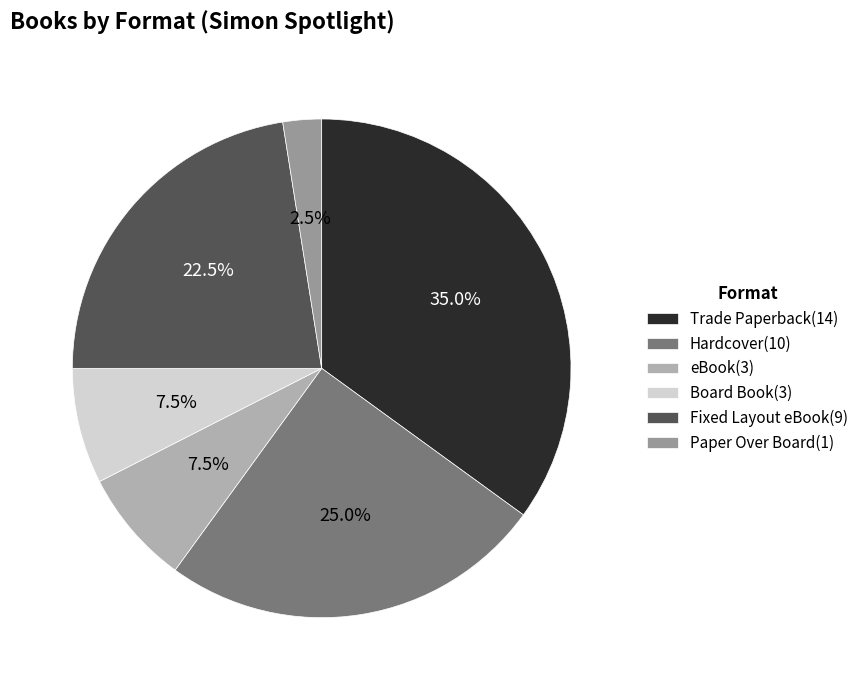

Which slice is the smallest?

Paper Over Board